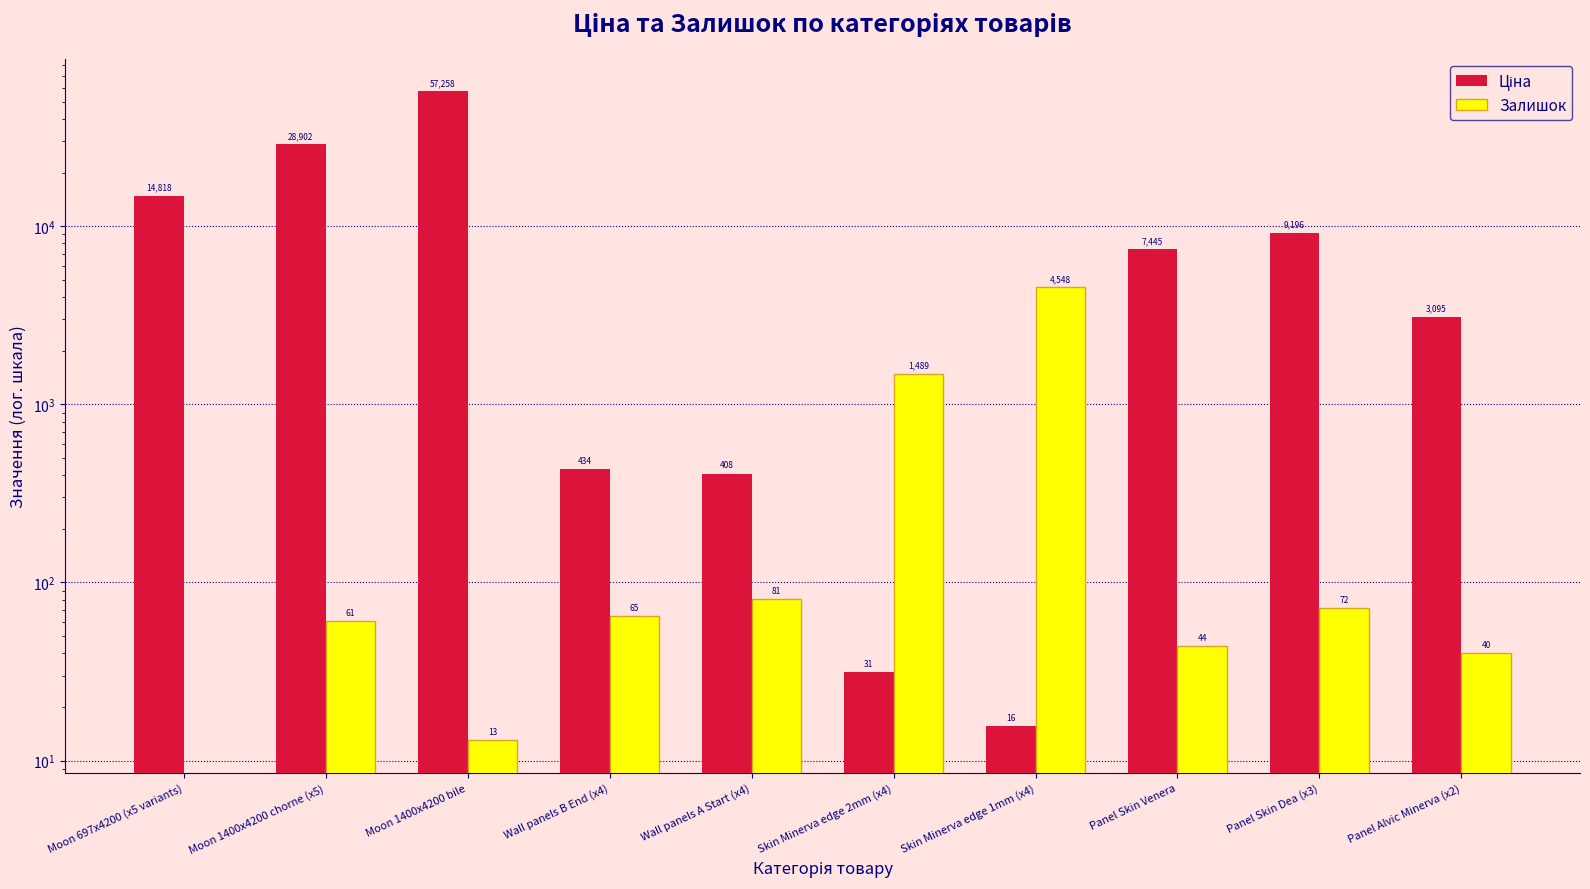

How many values in the Залишок series are below 65?

5